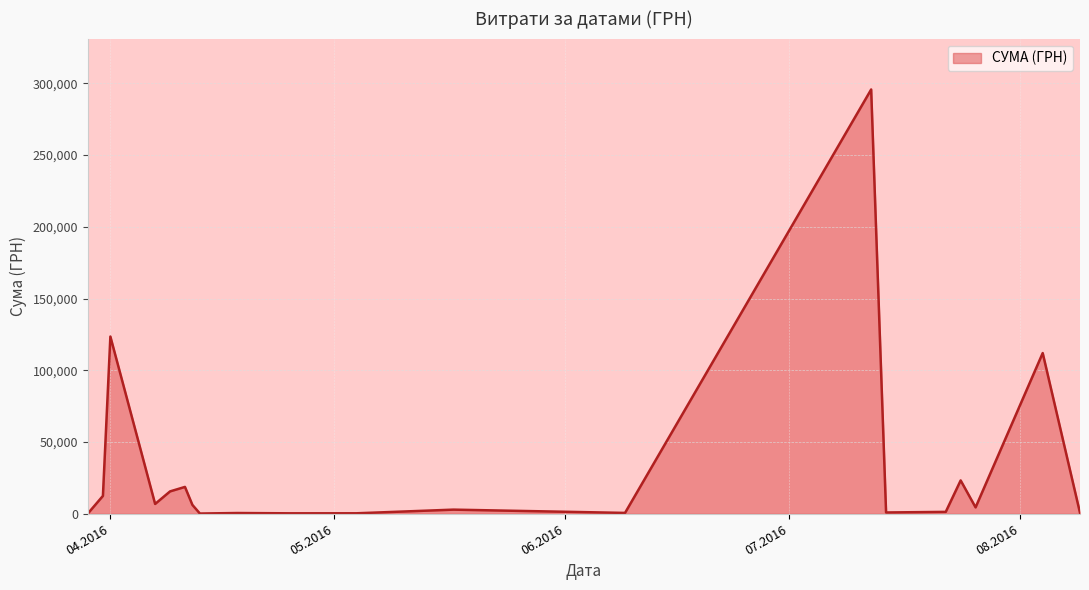

What is the maximum value shown in the chart?

295638.6